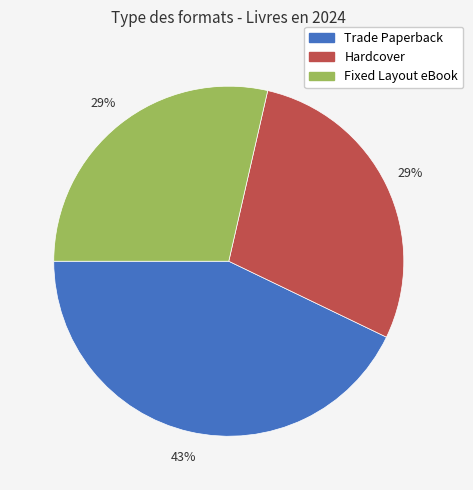

Is there any slice that represents more than half of the pie?

No